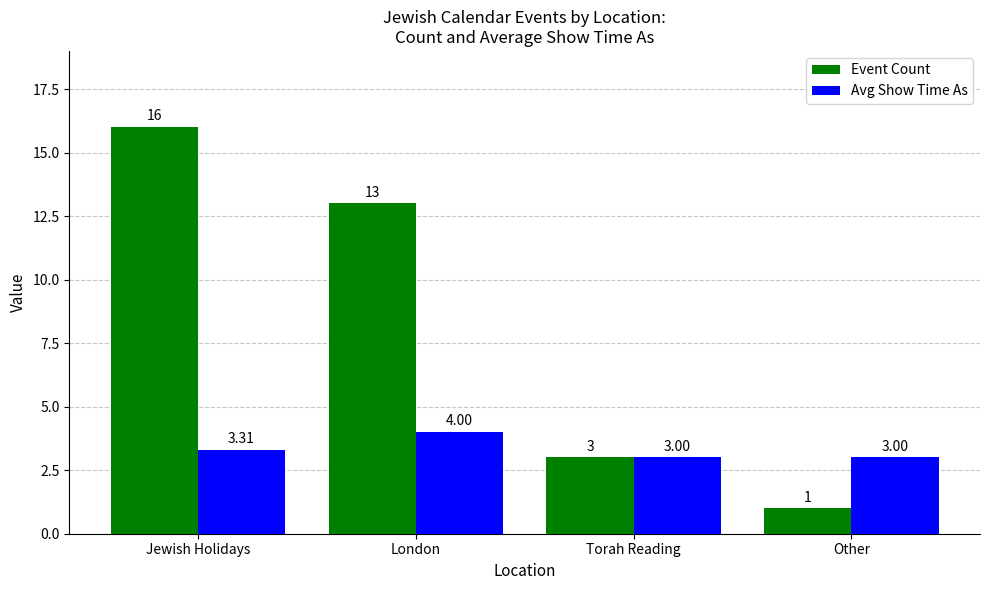

Which series has the largest total across all categories?

Event Count